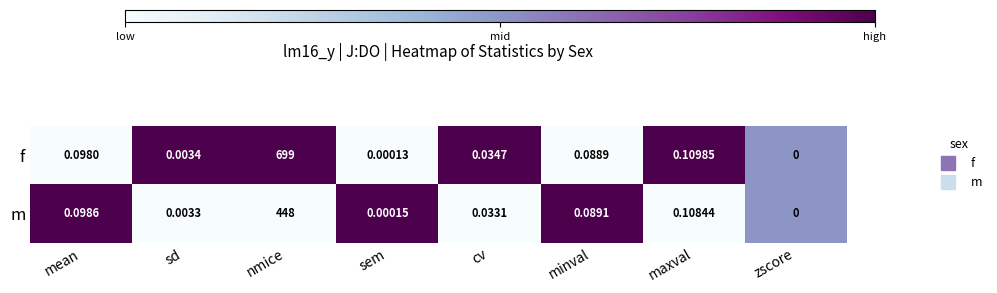

Where is m nearest to the value 224?

maxval